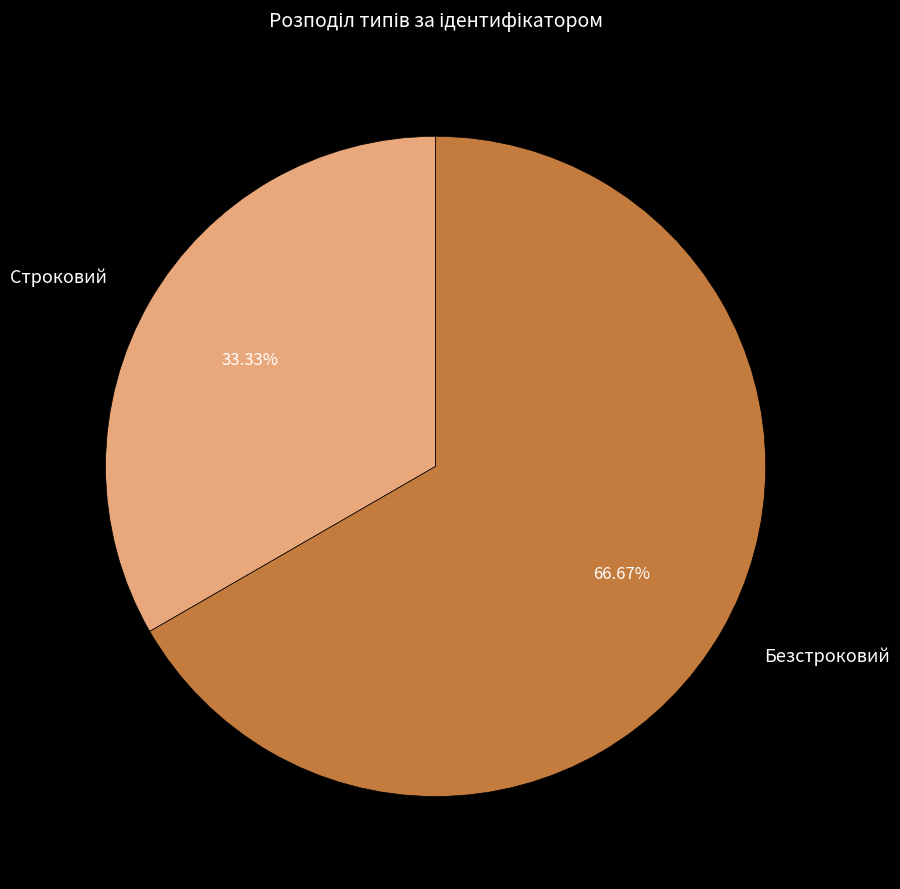

To the nearest percent, what is the difference between the Строковий and Безстроковий slice percentages?

33%